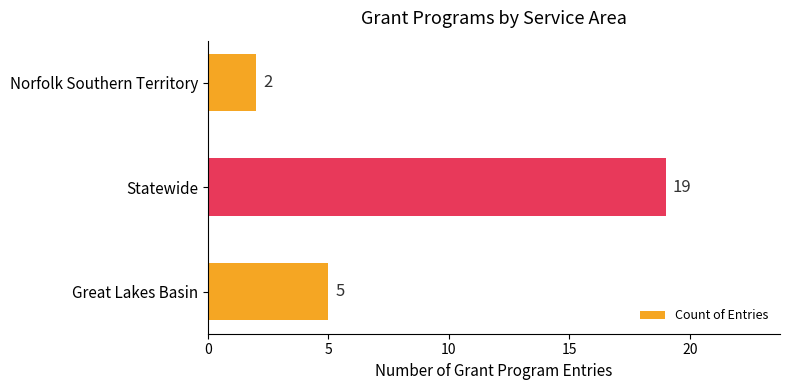

Which has a higher value, Norfolk Southern Territory or Statewide?

Statewide